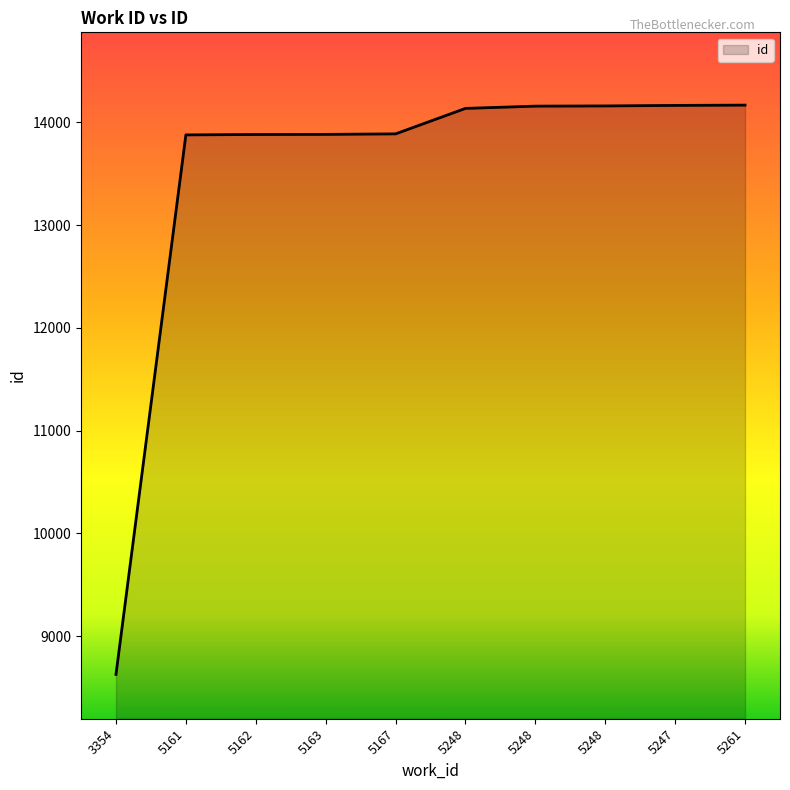

At which category does the chart reach its peak across all series?

5261